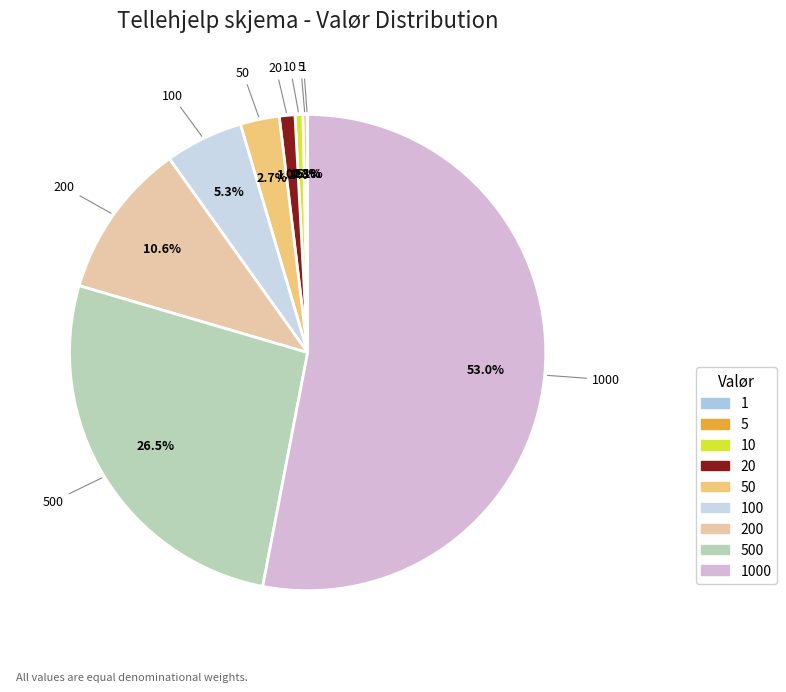

What percentage is NOT represented by 200?

89.4%